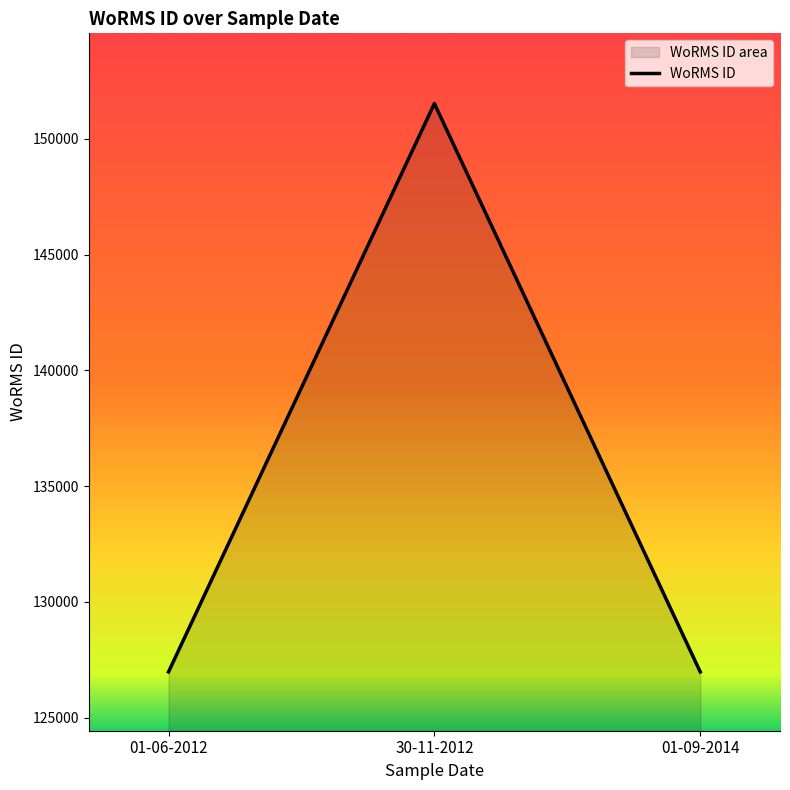

Rank the categories by value from highest to lowest.

30-11-2012, 01-06-2012, 01-09-2014